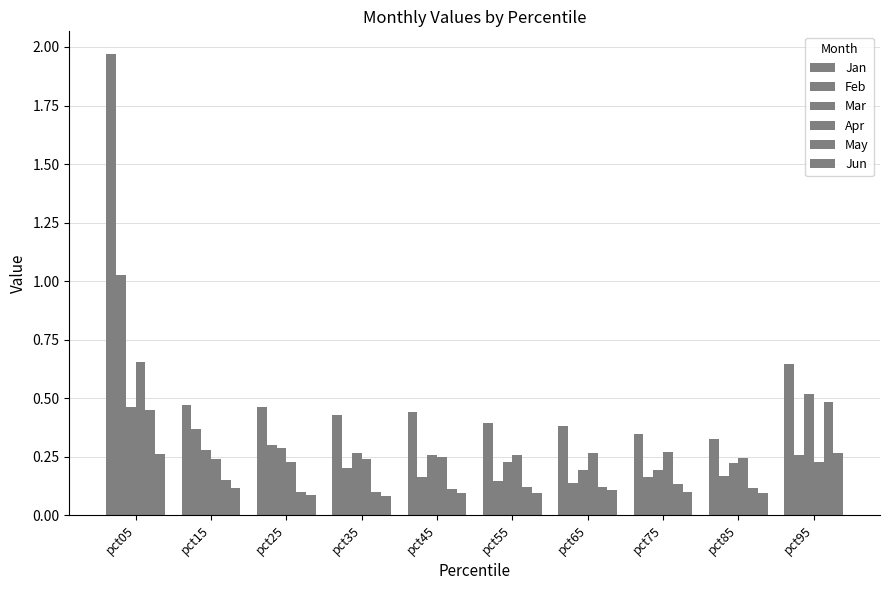

Reading right to left, extract all data points from this chart.

Jan: 0.6	0.3	0.3	0.4	0.4	0.4	0.4	0.5	0.5	2.0
Feb: 0.3	0.2	0.2	0.1	0.1	0.2	0.2	0.3	0.4	1.0
Mar: 0.5	0.2	0.2	0.2	0.2	0.3	0.3	0.3	0.3	0.5
Apr: 0.2	0.2	0.3	0.3	0.3	0.3	0.2	0.2	0.2	0.7
May: 0.5	0.1	0.1	0.1	0.1	0.1	0.1	0.1	0.2	0.5
Jun: 0.3	0.1	0.1	0.1	0.1	0.1	0.1	0.1	0.1	0.3